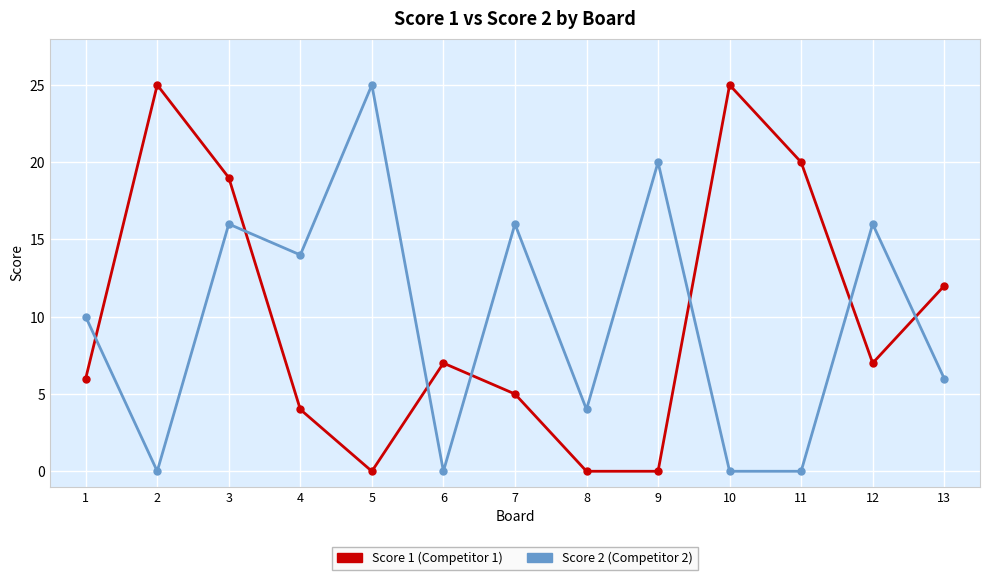

What is the greatest value displayed?

25